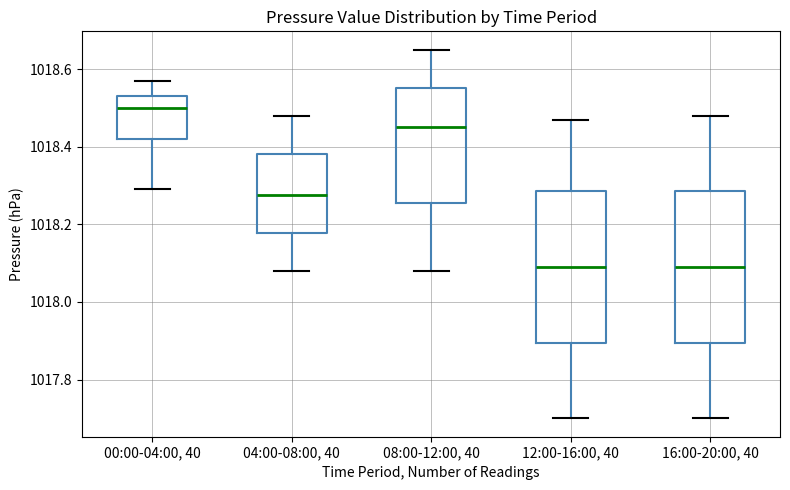

Reading left to right, read every box against the y-axis: the position of its median line, the range the box covers, and the ends of its whiskers. The values are not printed on the chart, so give them approximately, as read against the axis.

00:00-04:00, 40: median 1018.50, box 1018.42 to 1018.54, whiskers 1018.30 to 1018.58
04:00-08:00, 40: median 1018.28, box 1018.18 to 1018.38, whiskers 1018.08 to 1018.48
08:00-12:00, 40: median 1018.46, box 1018.26 to 1018.56, whiskers 1018.08 to 1018.66
12:00-16:00, 40: median 1018.10, box 1017.90 to 1018.28, whiskers 1017.70 to 1018.48
16:00-20:00, 40: median 1018.10, box 1017.90 to 1018.28, whiskers 1017.70 to 1018.48